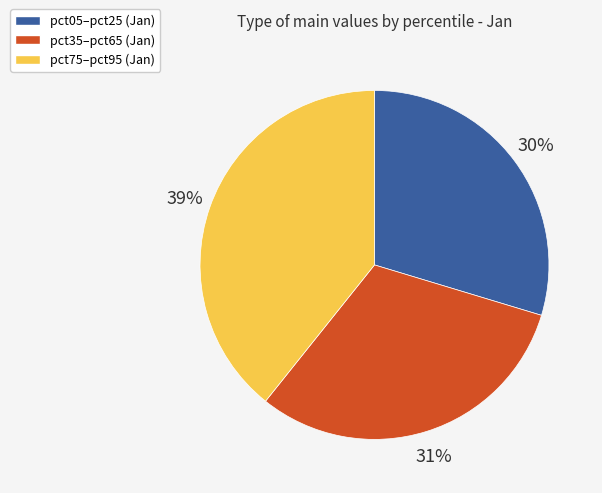

To the nearest percent, what is the average slice percentage?

33%